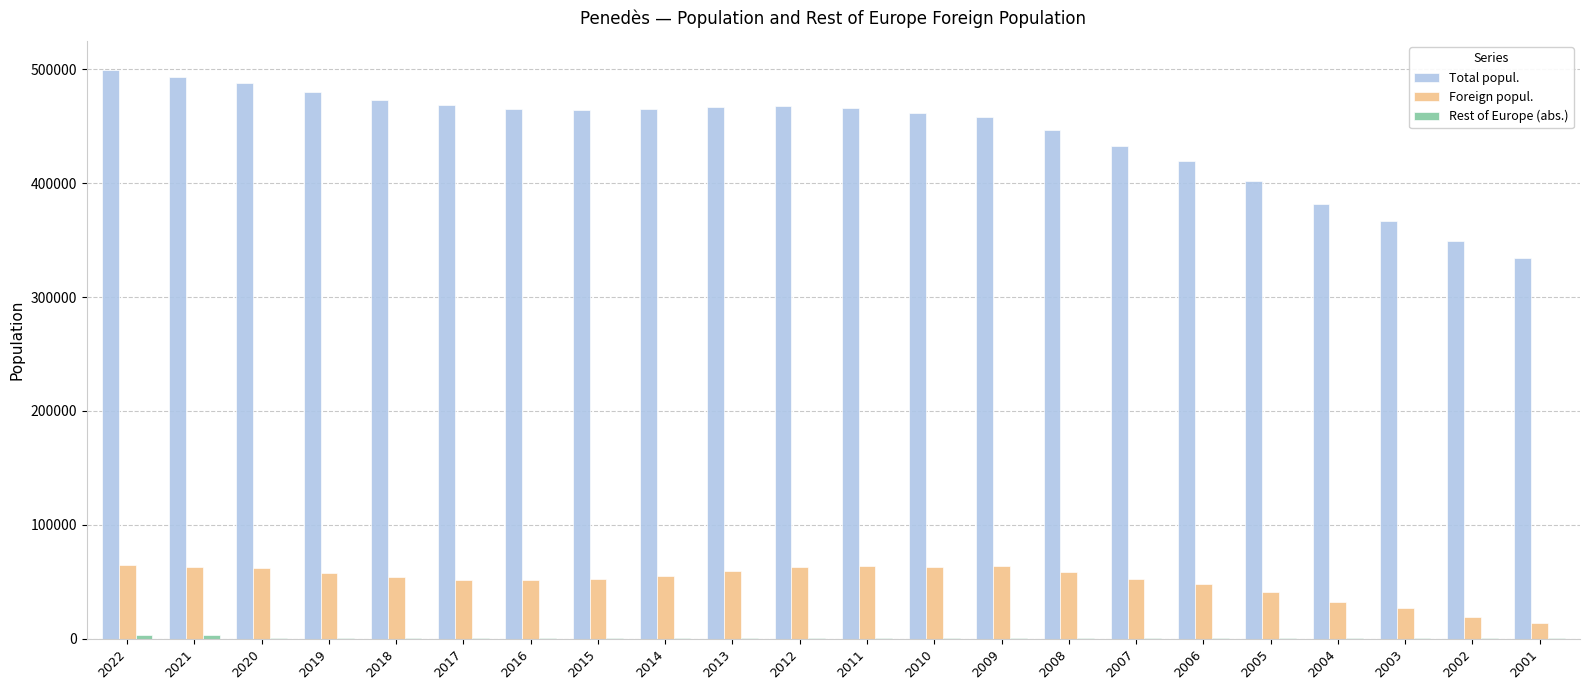

What is the sum of all Foreign popul. values?

1114356